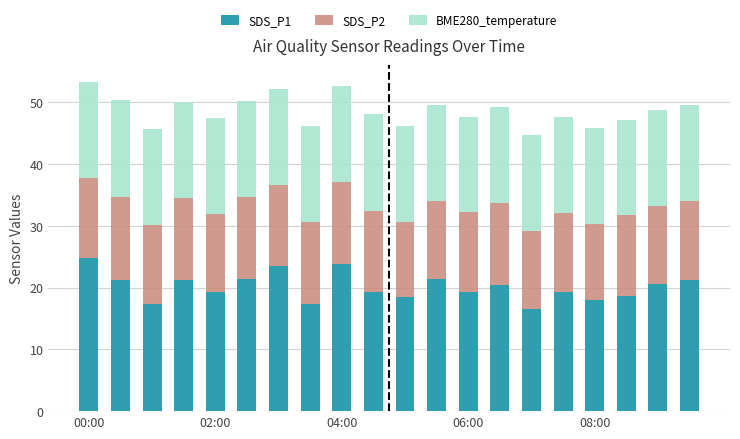

What is the highest value of the SDS_P1 series?

24.7